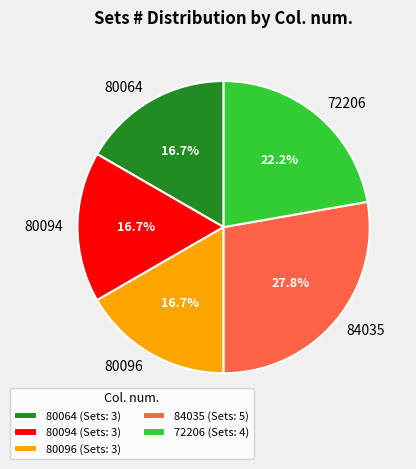

To the nearest percent, what portion does 72206 represent?

22%